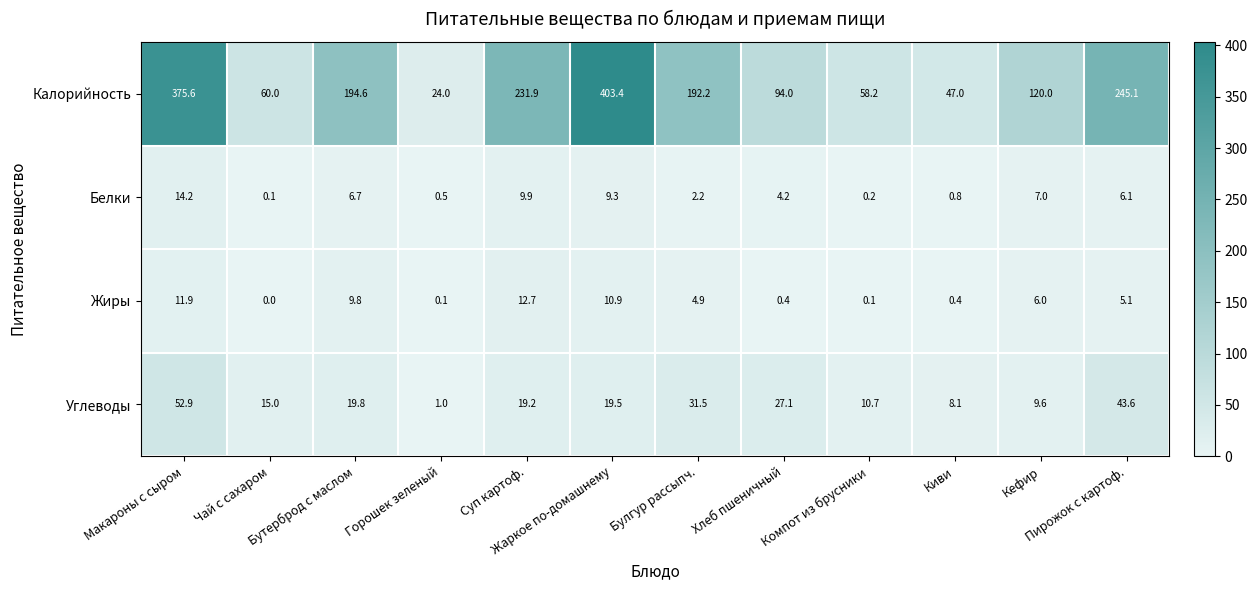

What is the maximum value shown in the chart?

403.4